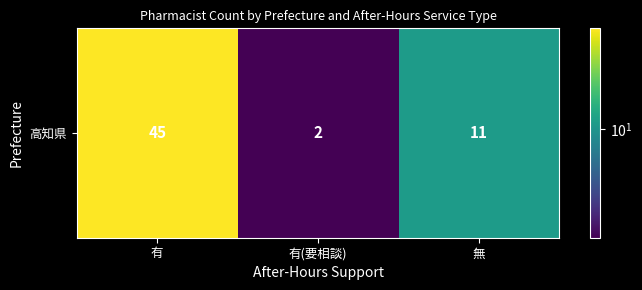

Reading left to right, list all the values displayed in this chart.

有=45	有(要相談)=2	無=11